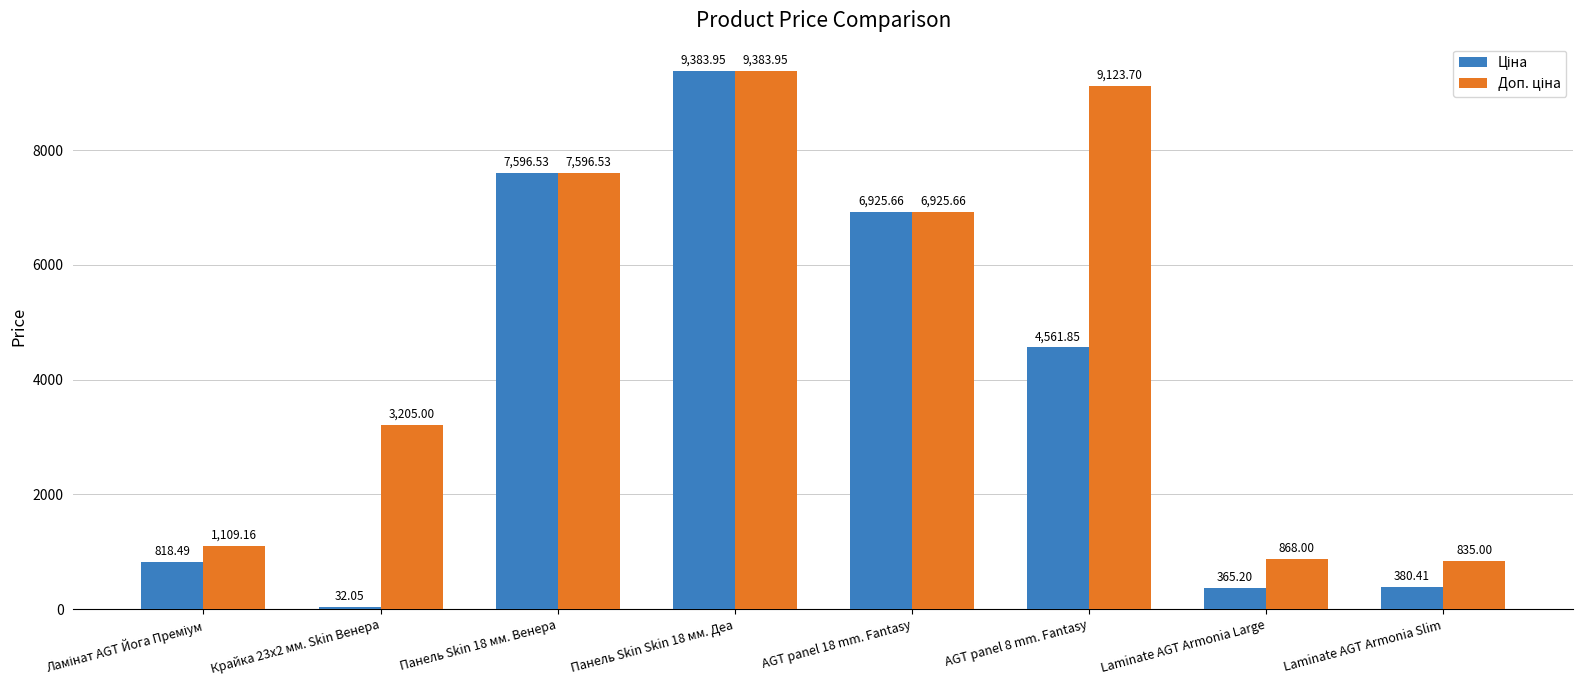

How many series are shown in this chart?

2